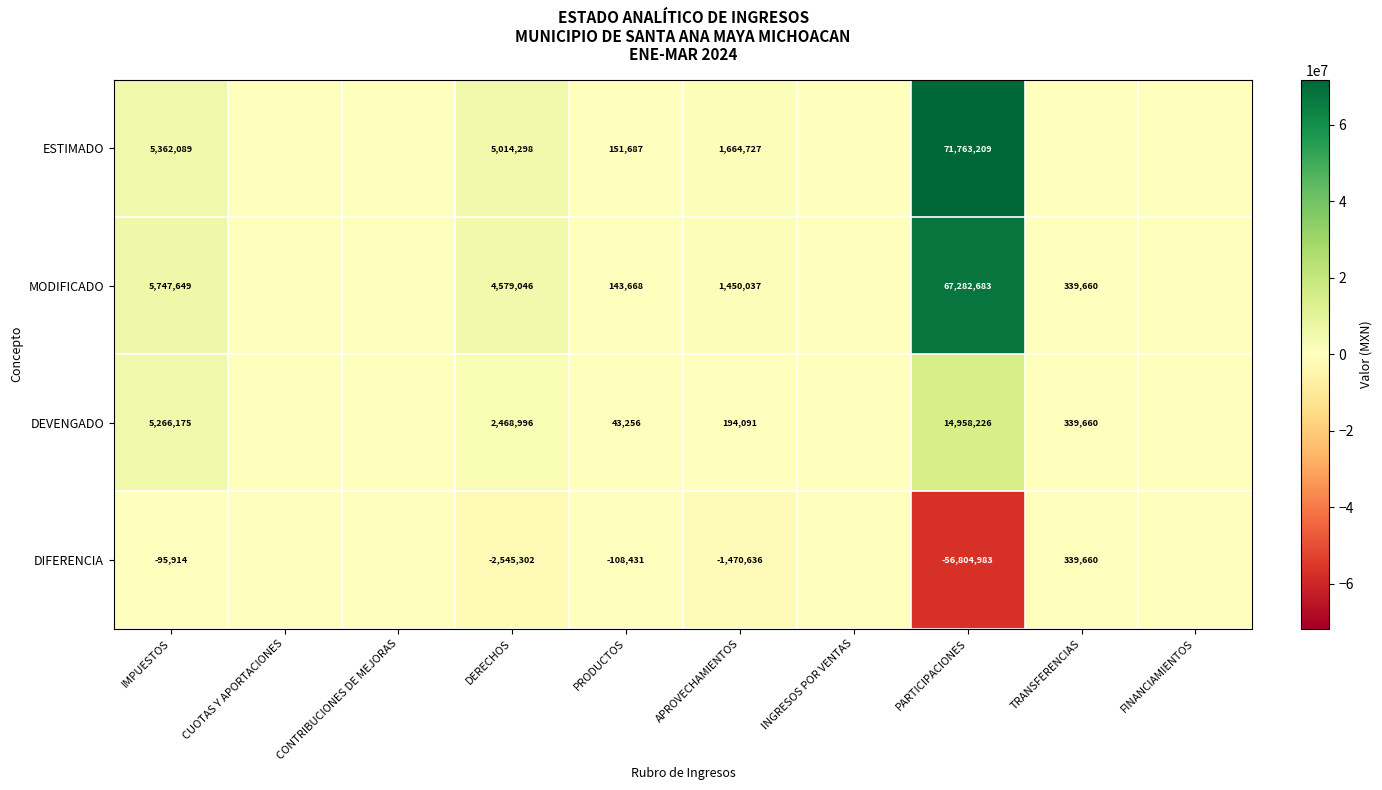

True or false: MODIFICADO has a value of 2225706 at DERECHOS.

False